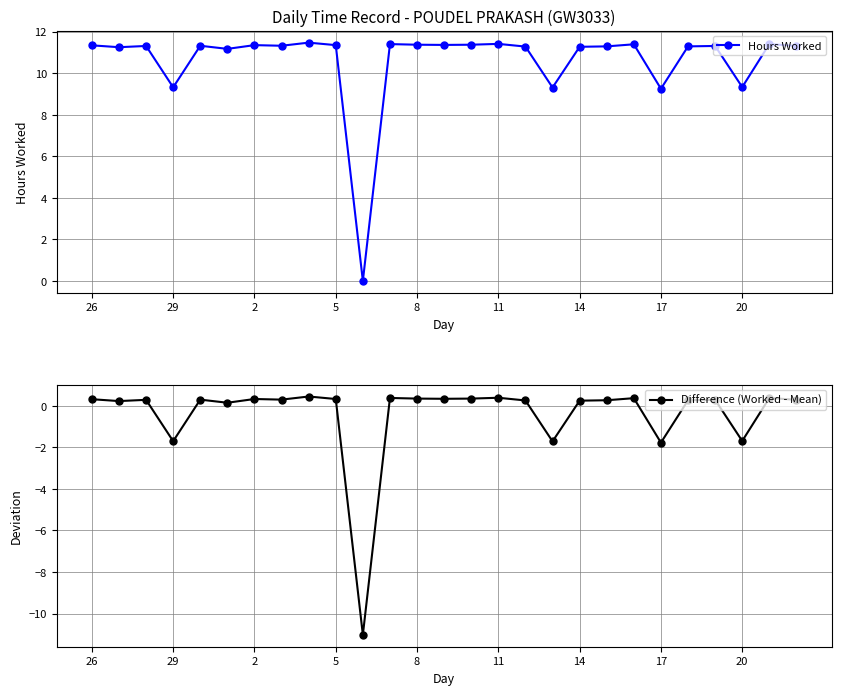

What are all the series names shown in the legend?

Hours Worked, Difference (Worked - Mean)